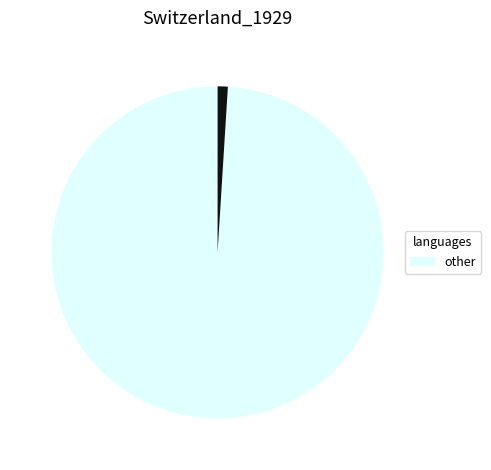

Is there any slice that represents more than half of the pie?

Yes